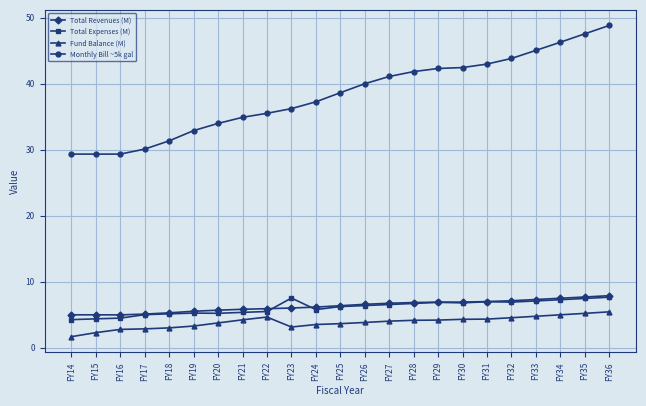

Is it true that Monthly Bill ~5k gal equals 45.1 at FY33?

True